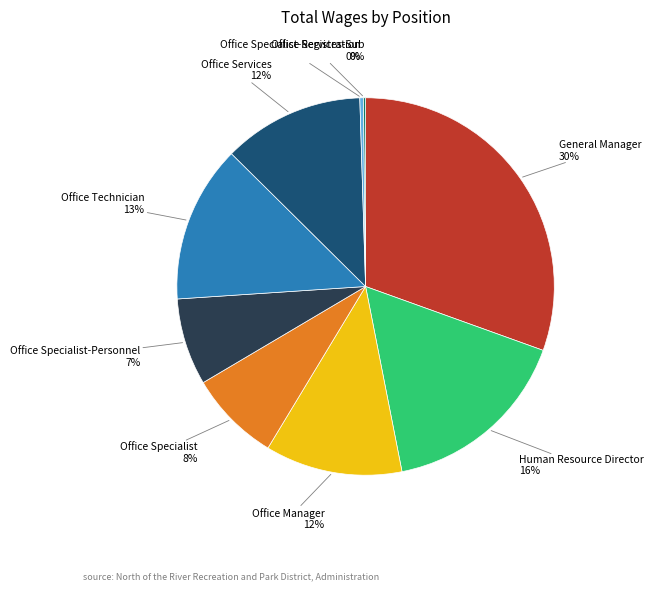

Is there any slice that represents more than half of the pie?

No